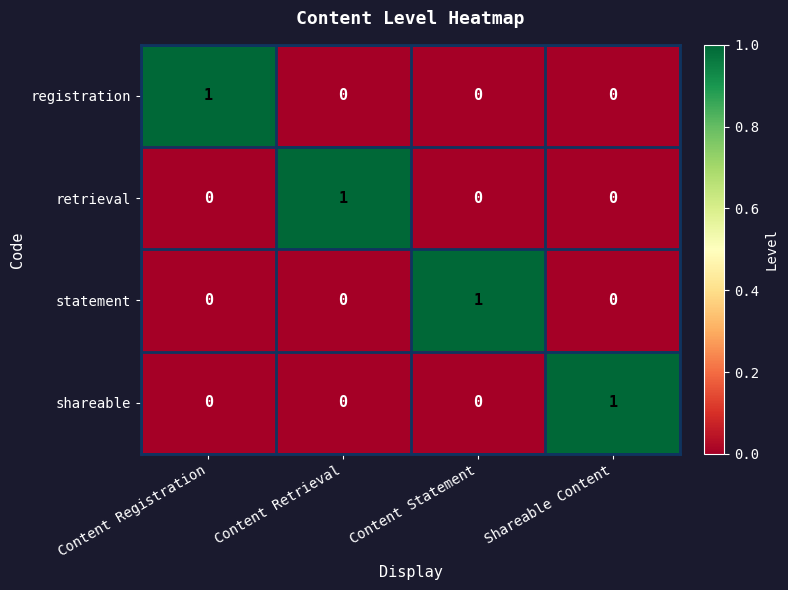

What is the difference between the highest and lowest values at Content Retrieval?

1